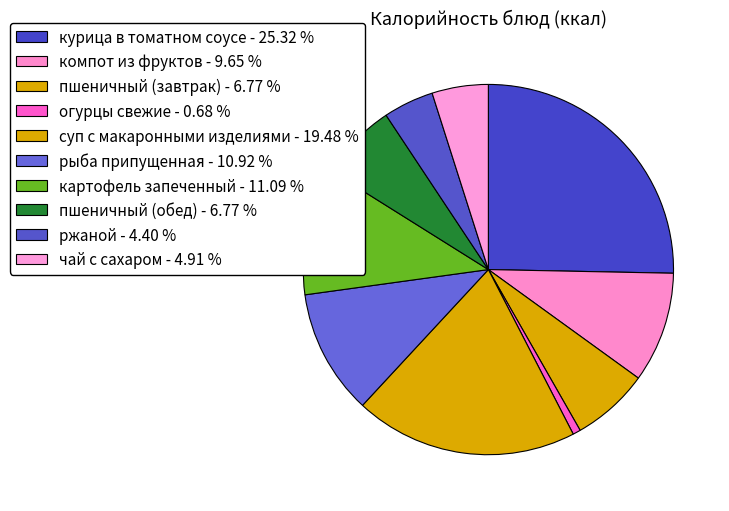

Count the number of slices in the pie.

10